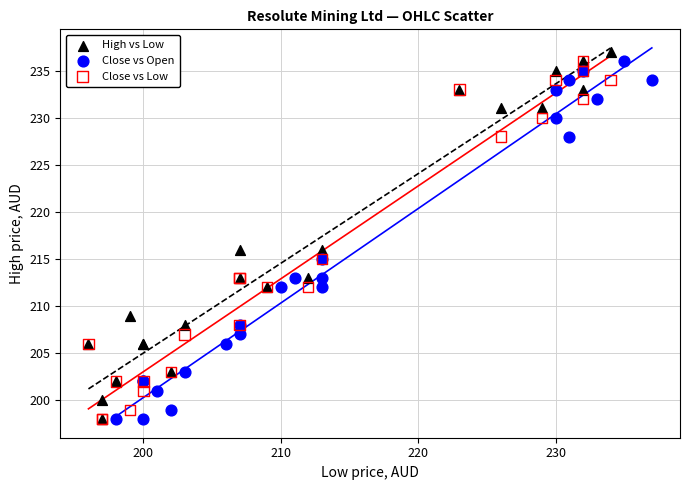

Which series has the largest Y range (max minus min)?

High vs Low